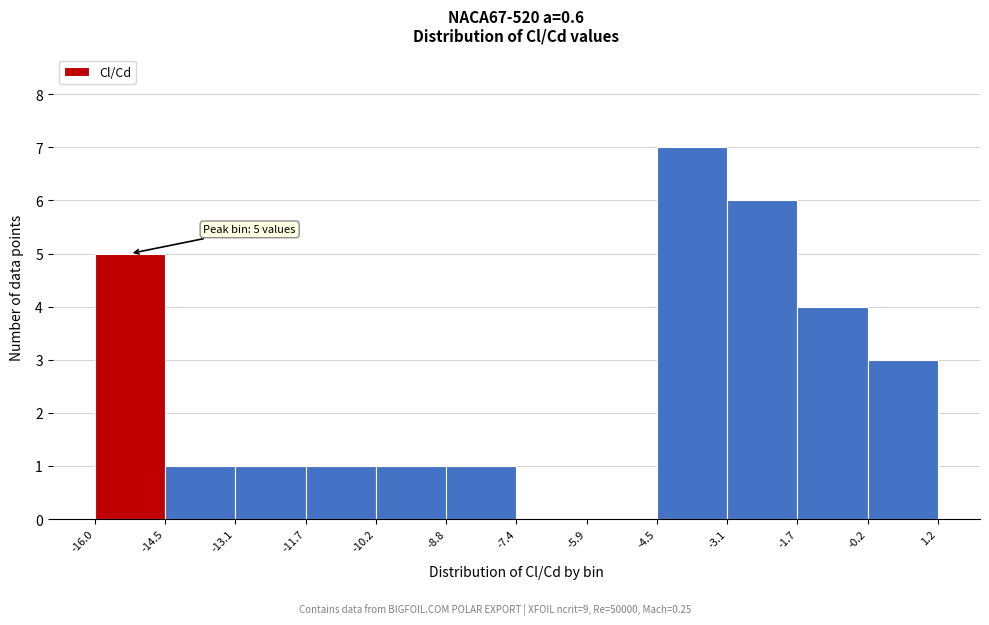

Over which range of the x-axis is the bar tallest?

-4.5 to -3.1